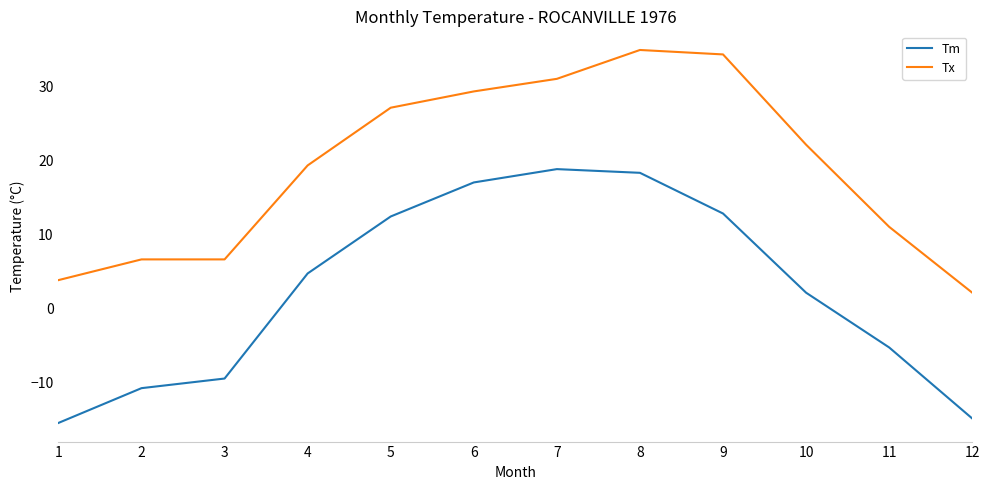

At 8, list the series in order from largest to smallest.

Tx, Tm